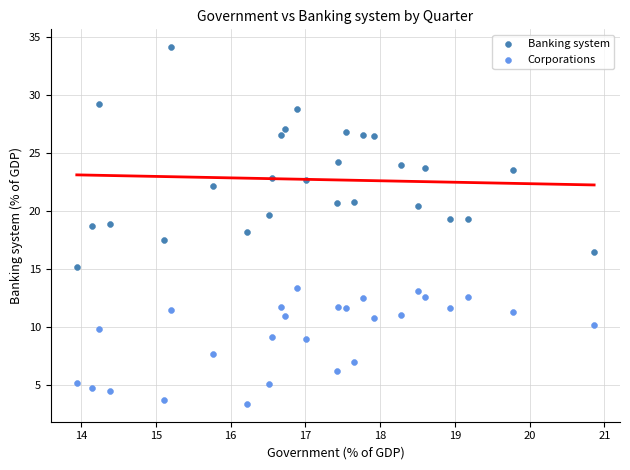

Which series has the widest spread of Y values?

Banking system